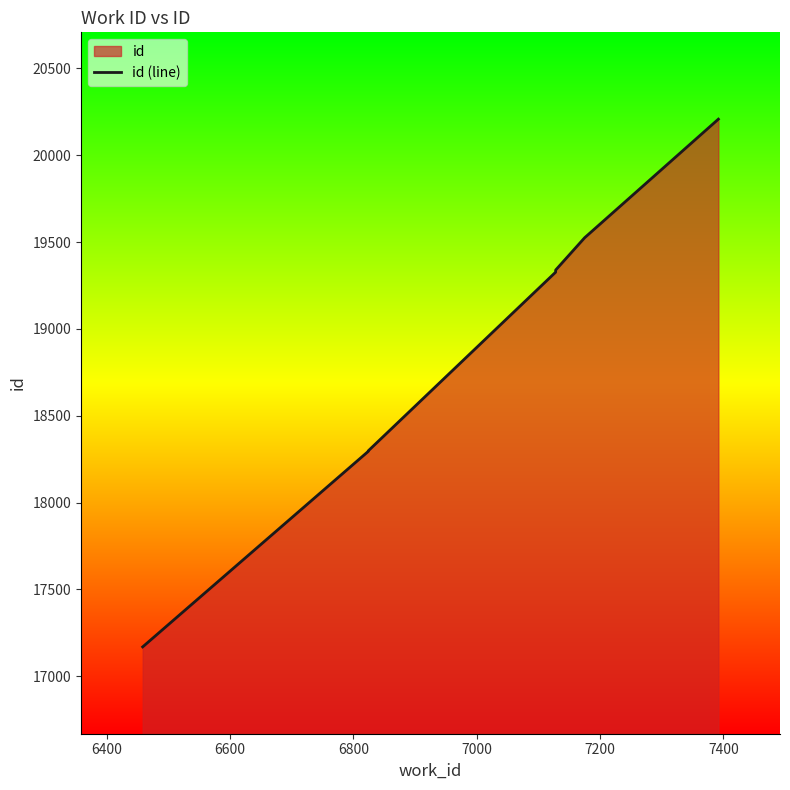

How many data points does each series have?

7